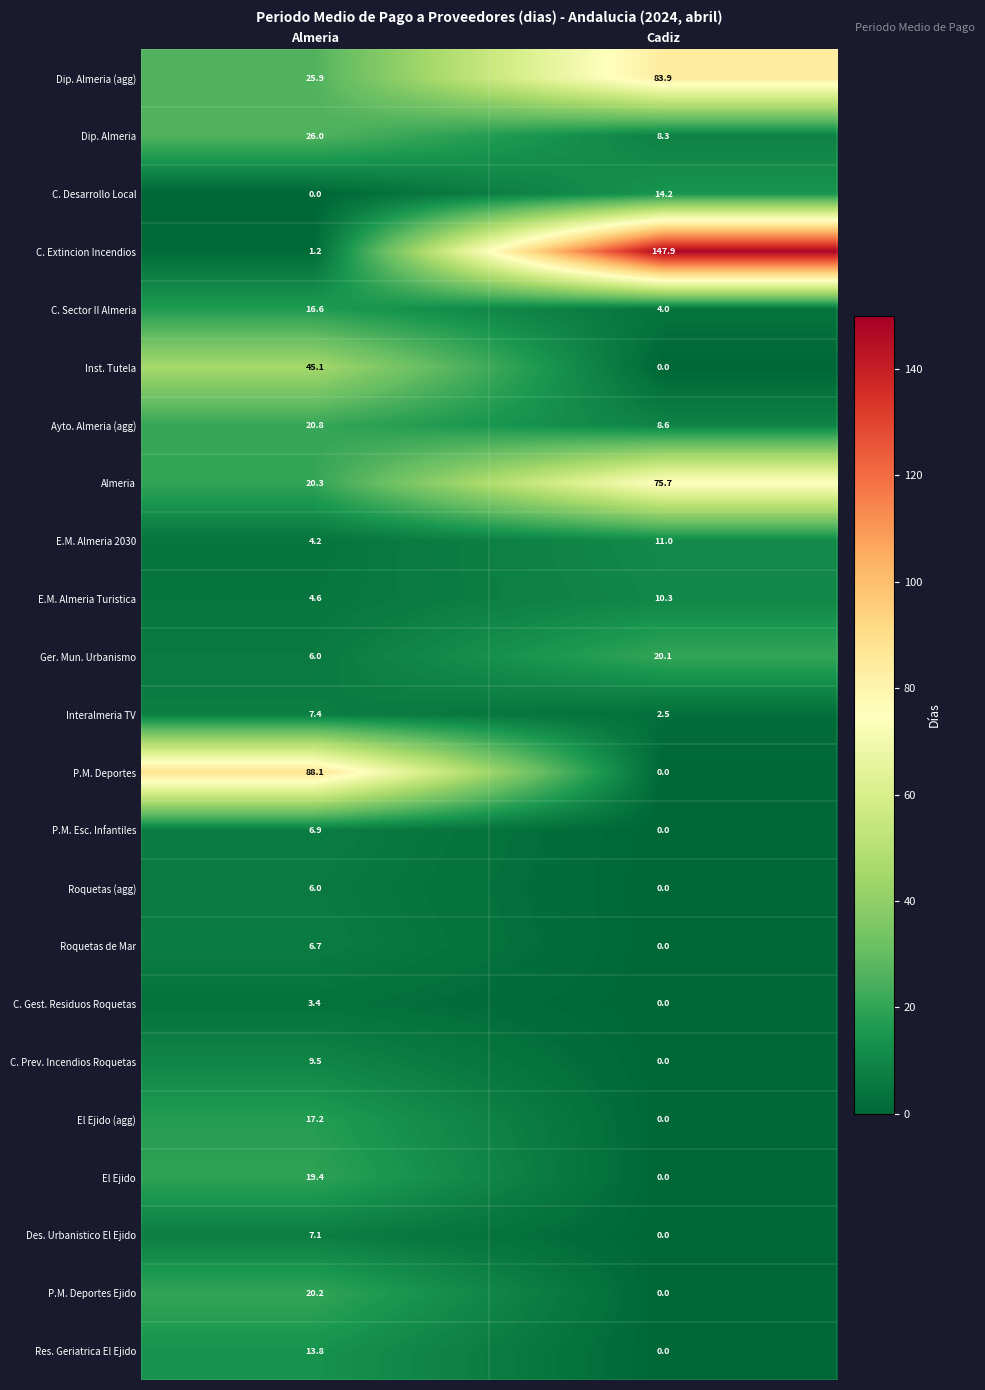

Is it true that Res. Geriatrica El Ejido equals 13.8 at Almeria?

True